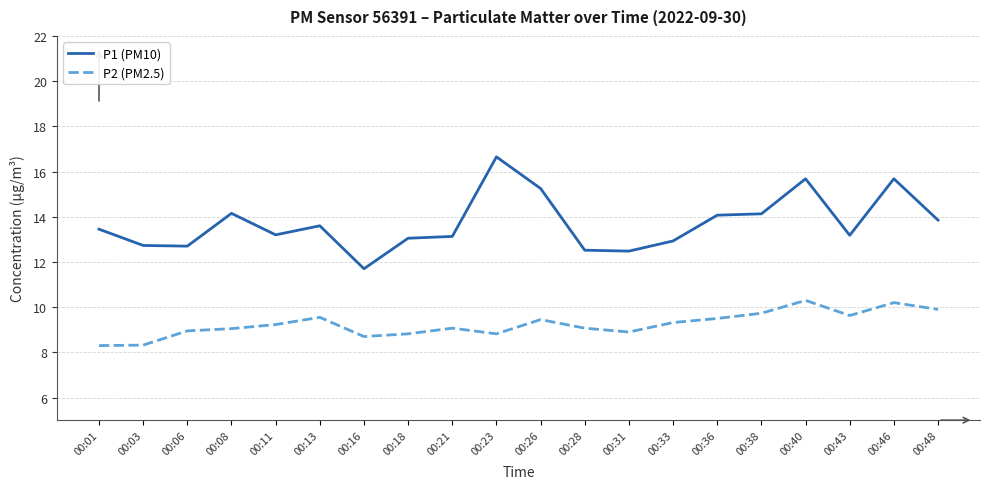

What is the approximate value of P2 (PM2.5) at 00:21?

9.1